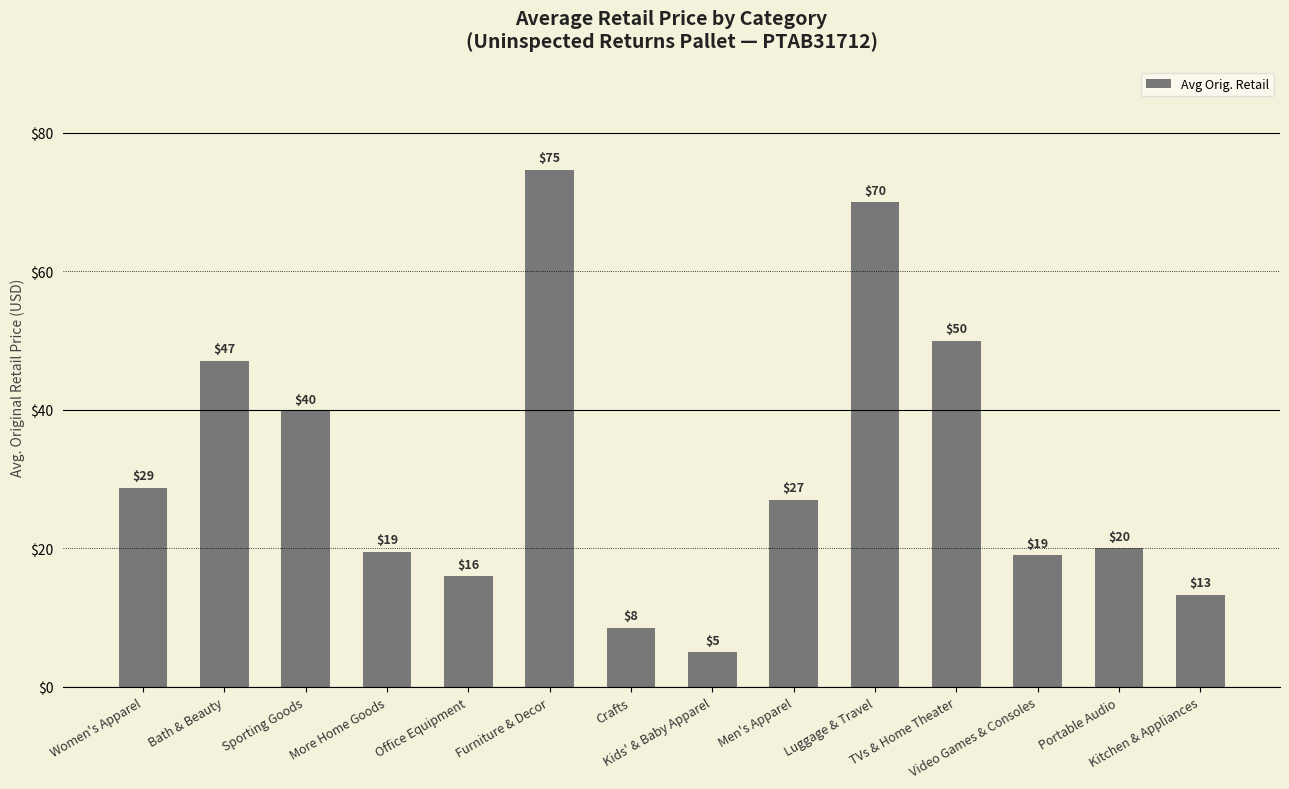

What is the value of the 7th bar from the left?

8.5